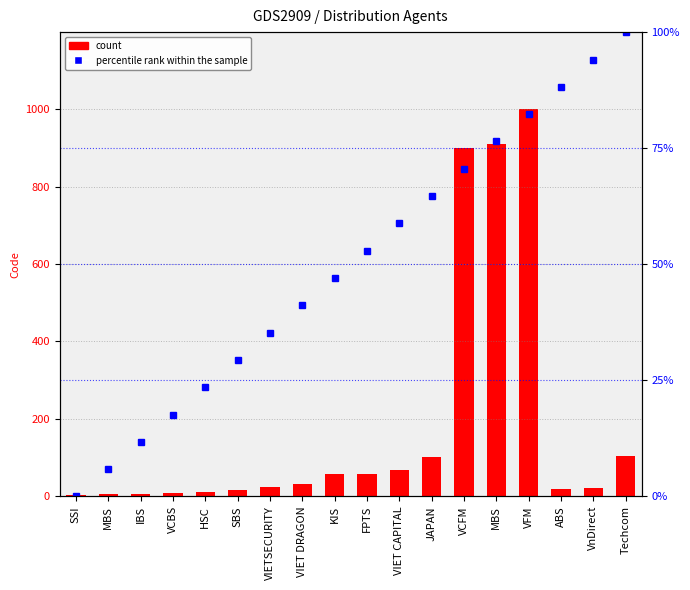

Reading left to right, list all the values displayed in this chart.

Code: 3.0	5.0	7.0	9.0	11.0	17.0	23.0	33.0	57.0	58.0	68.0	101.0	900.0	909.0	999.0	18.0	21.0	105.0
percentile rank within the sample: 0.0	5.9	11.8	17.6	23.5	29.4	35.3	41.2	47.1	52.9	58.8	64.7	70.6	76.5	82.4	88.2	94.1	100.0